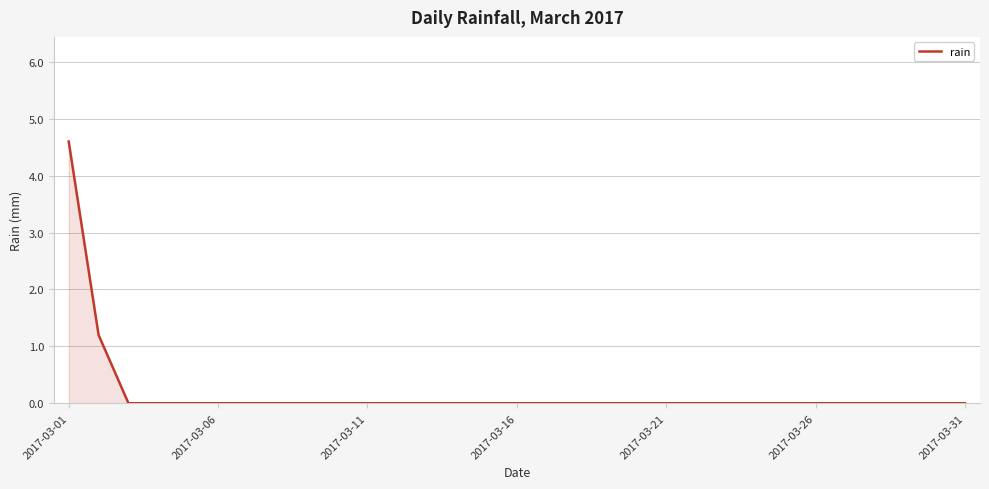

What is the greatest value displayed?

4.6